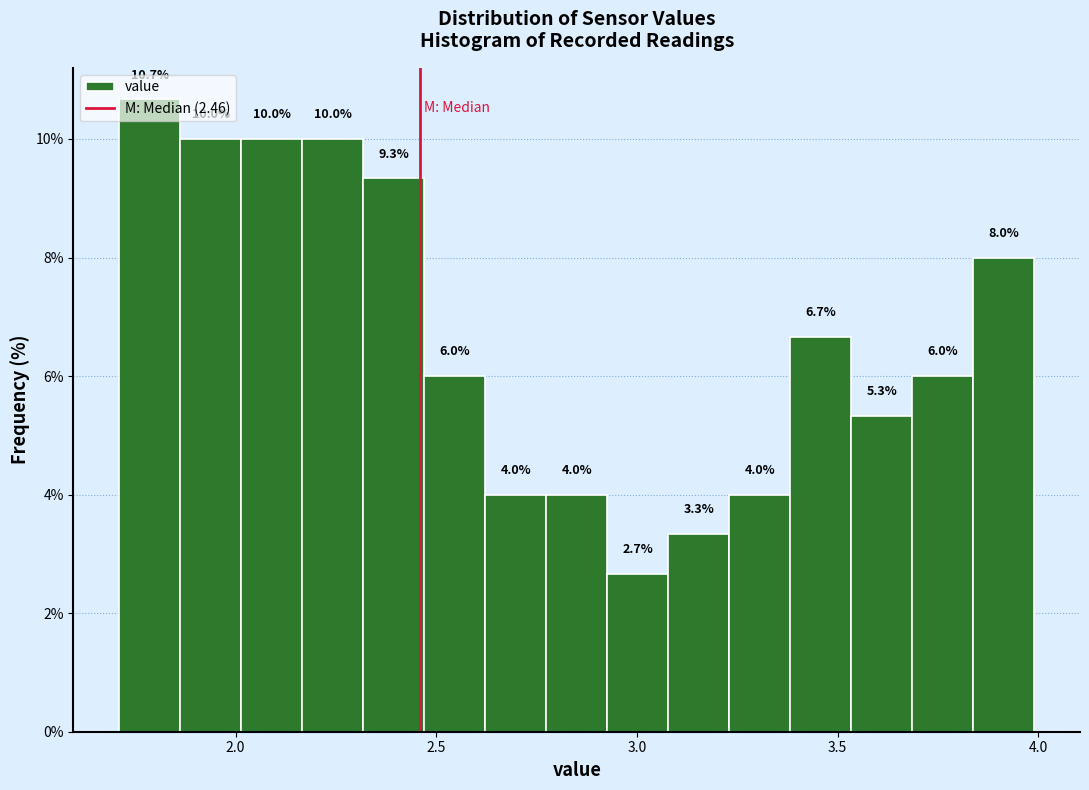

Around what value on the x-axis is the tallest bar? Give the approximate position of its centre, as read against the axis.

1.80